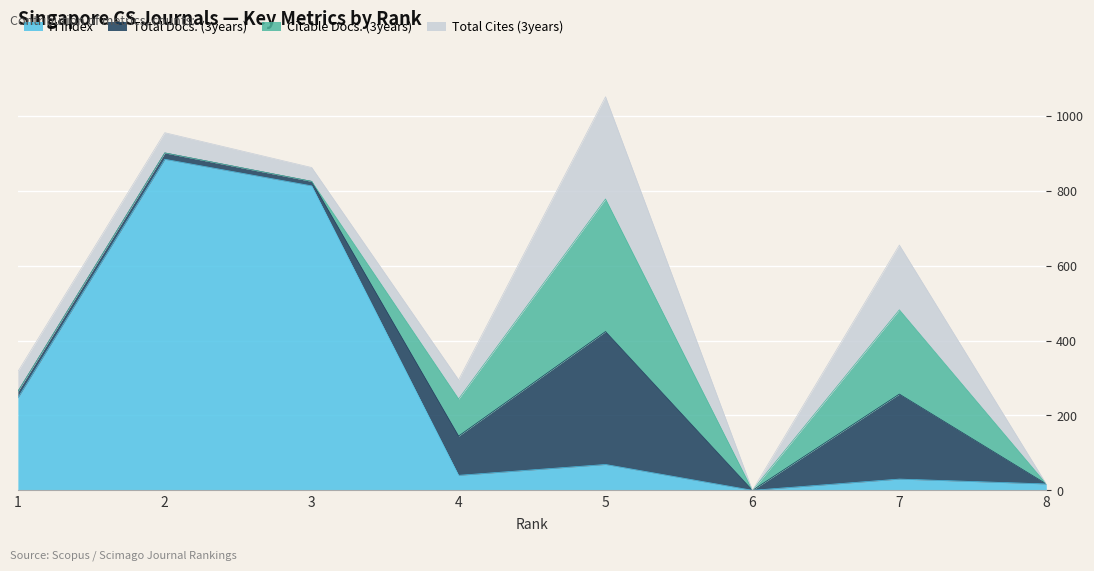

Where does the Total Docs. (3years) series first go above 17?

4